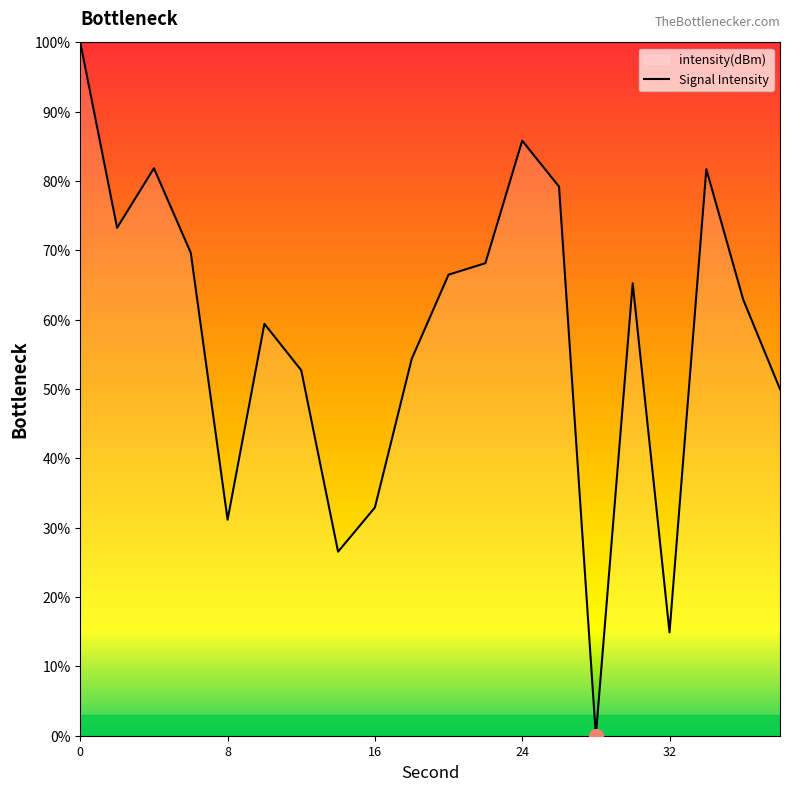

Is it true that the value at 24 is 138.7?

False